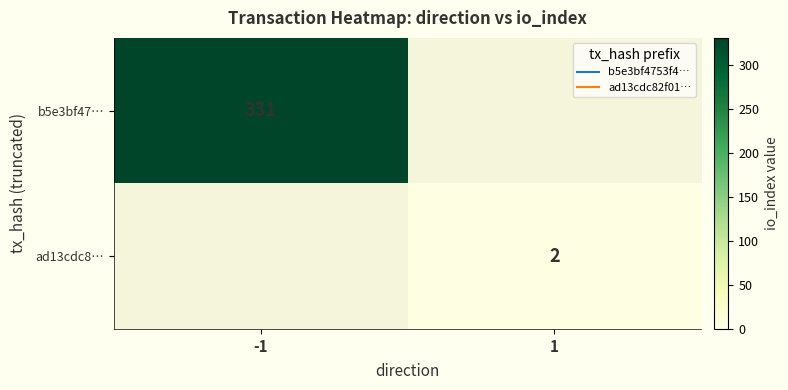

What is the sum of all b5e3bf47… values?

331